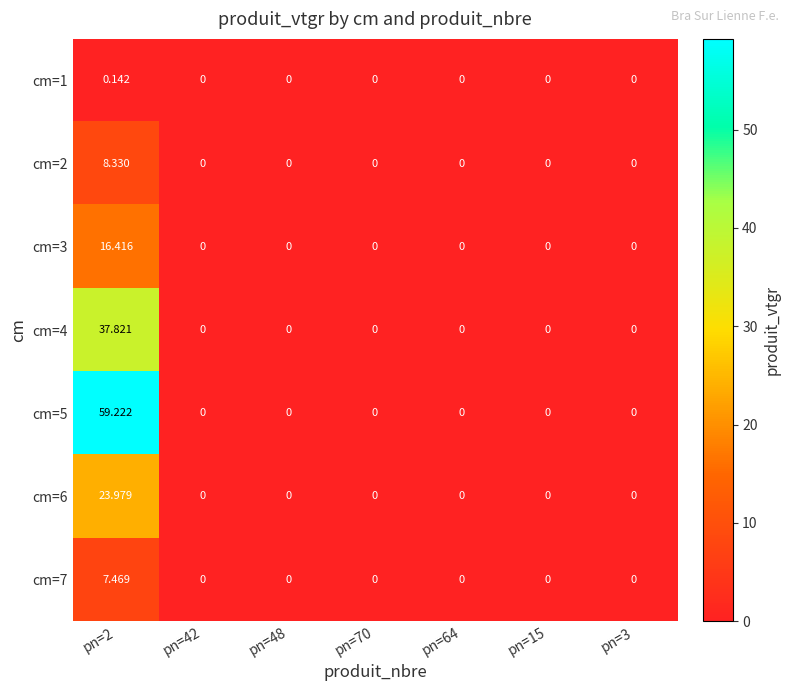

Between pn=70 and pn=15, which is larger?

pn=70